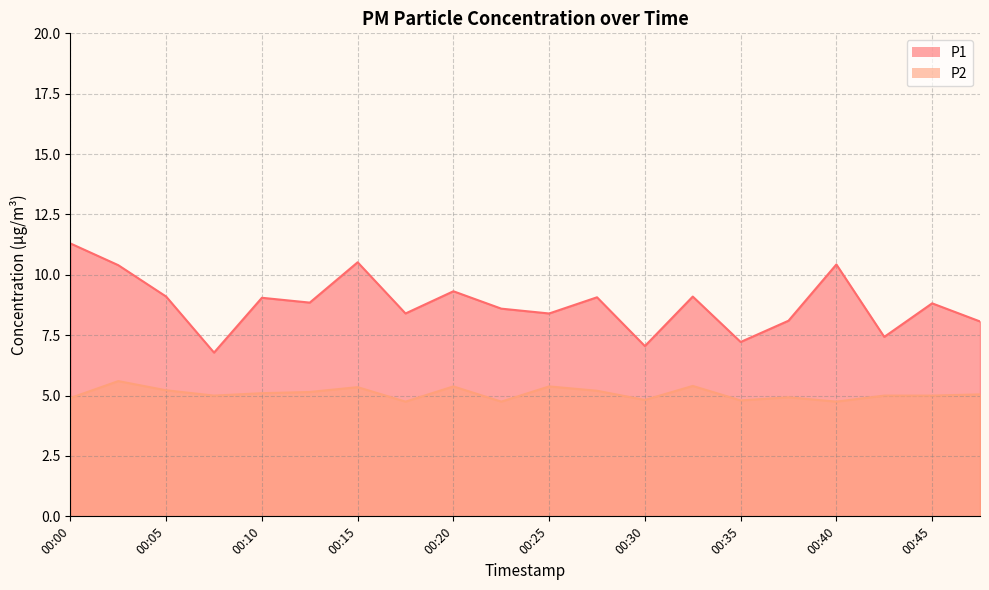

What is the spread (max minus min) of values at 00:30?

2.2